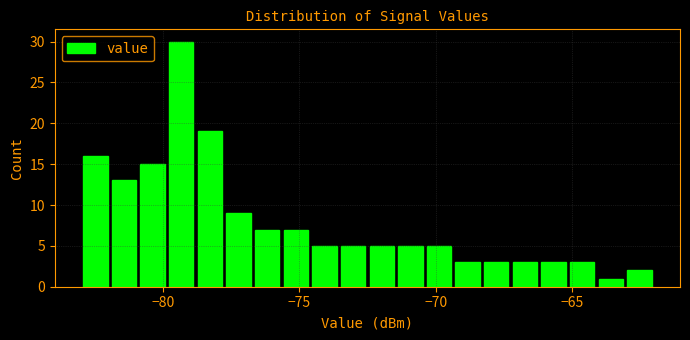

Around what value on the x-axis is the tallest bar? Give the approximate position of its centre, as read against the axis.

-79.5